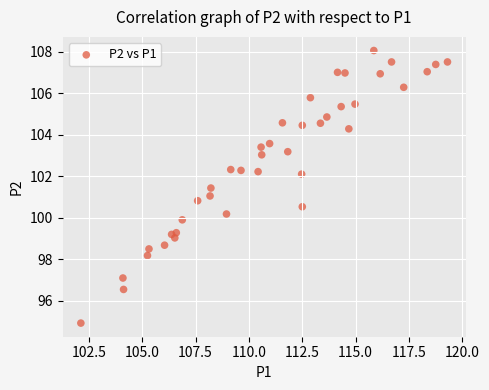

What is the range of Y values (max minus min)?

13.1